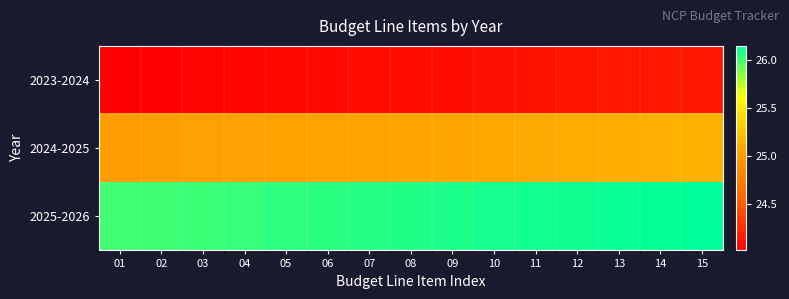

Reading left to right, list all the values displayed in this chart.

2023-2024: 01=24.0	02=24.0	03=24.0	04=24.0	05=24.1	06=24.1	07=24.1	08=24.1	09=24.1	10=24.1	11=24.1	12=24.1	13=24.1	14=24.1	15=24.1
2024-2025: 01=25.0	02=25.0	03=25.0	04=25.0	05=25.1	06=25.1	07=25.1	08=25.1	09=25.1	10=25.1	11=25.1	12=25.1	13=25.1	14=25.1	15=25.1
2025-2026: 01=26.0	02=26.0	03=26.0	04=26.0	05=26.1	06=26.1	07=26.1	08=26.1	09=26.1	10=26.1	11=26.1	12=26.1	13=26.1	14=26.1	15=26.1